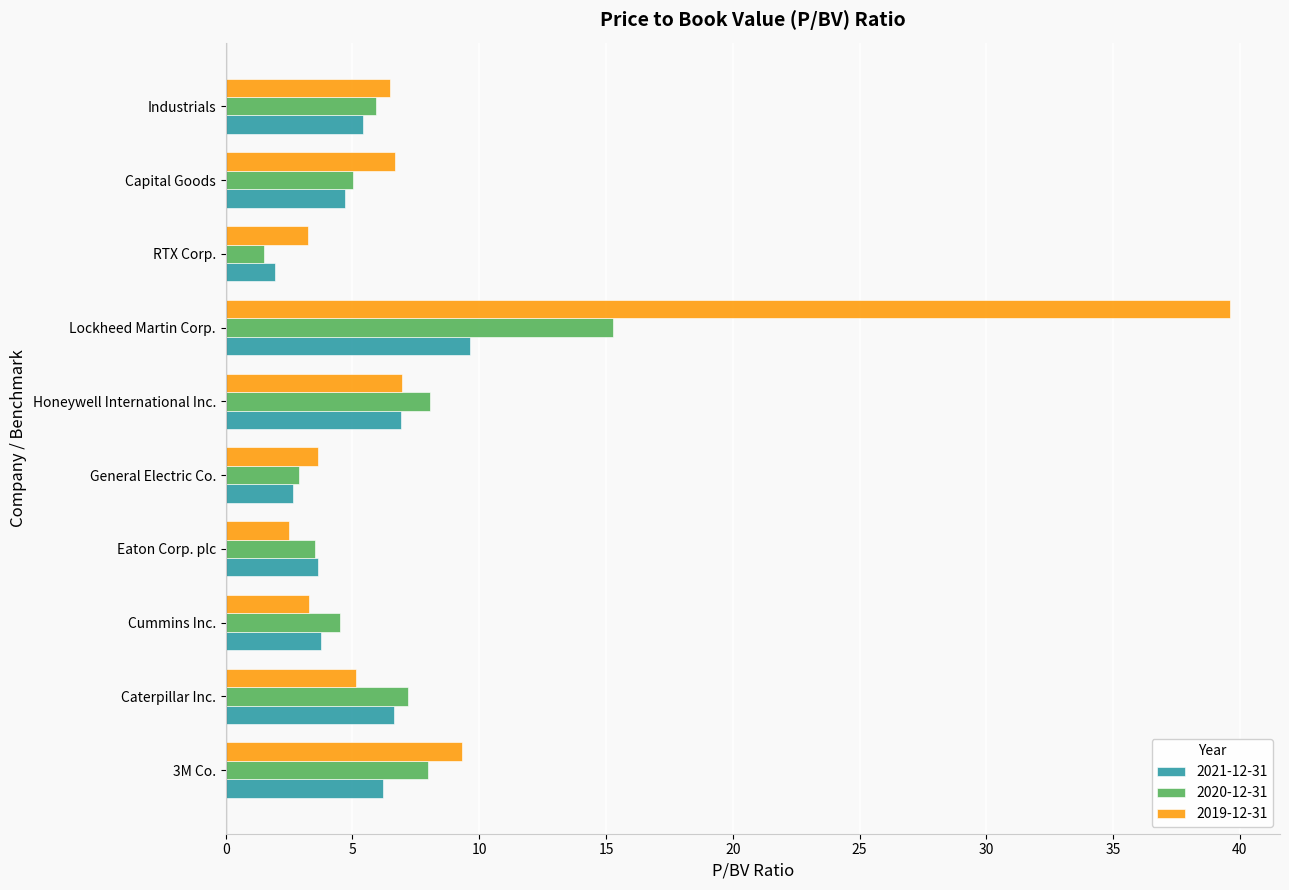

What is the lowest value of the 2020-12-31 series?

1.5